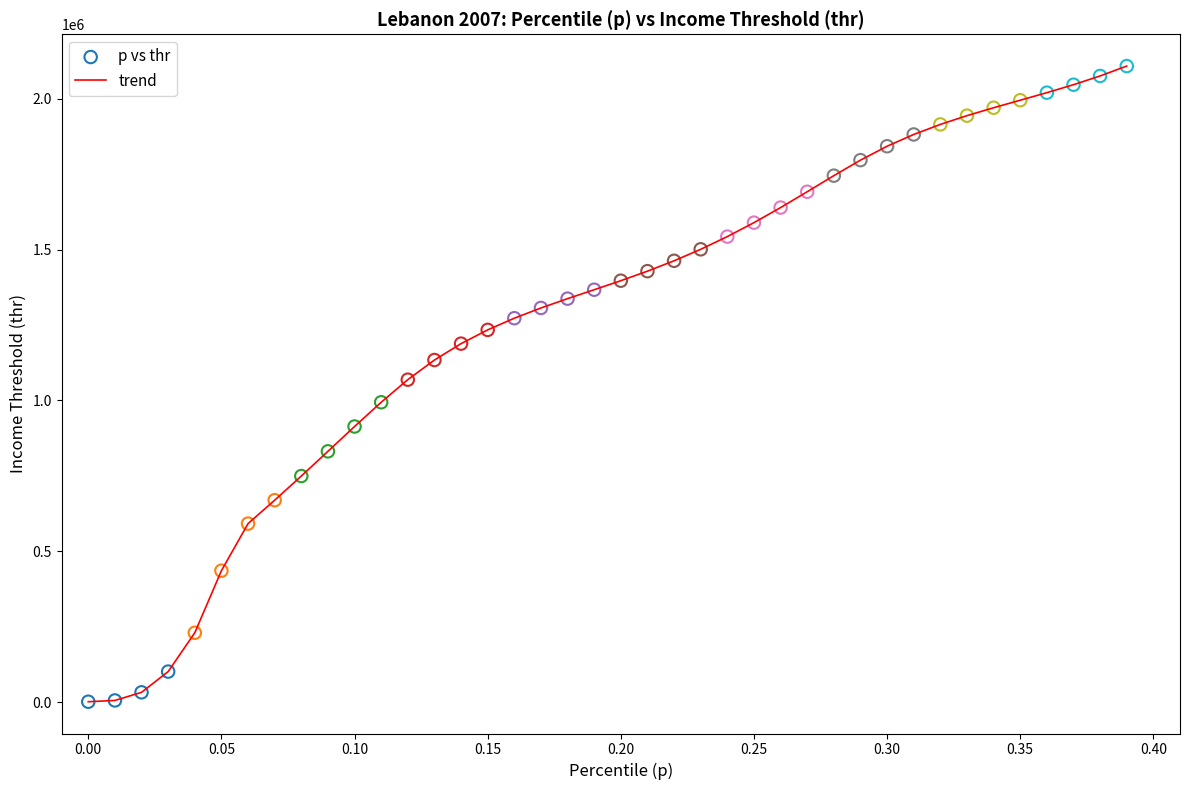

What is the greatest value displayed?

2108871.5